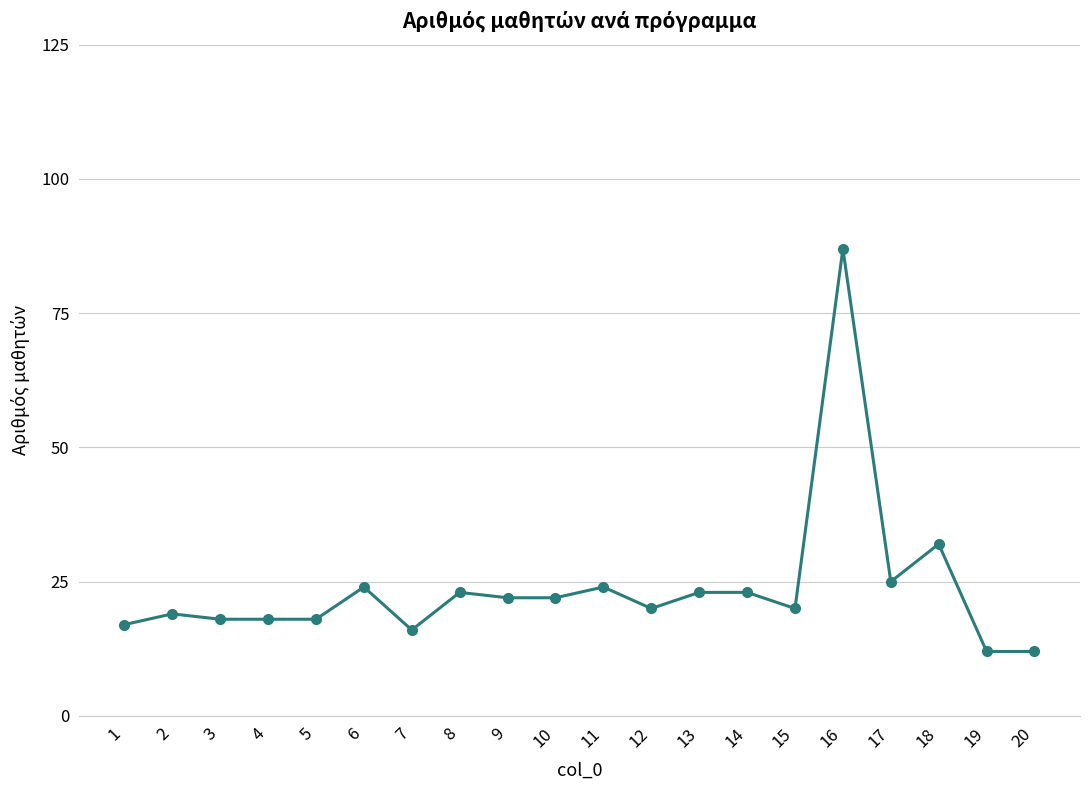

What is the value of the 16th point from the left?

87